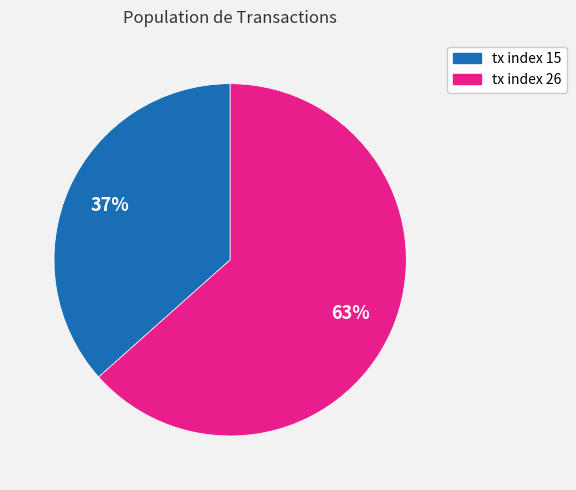

Is there any slice that represents more than half of the pie?

Yes